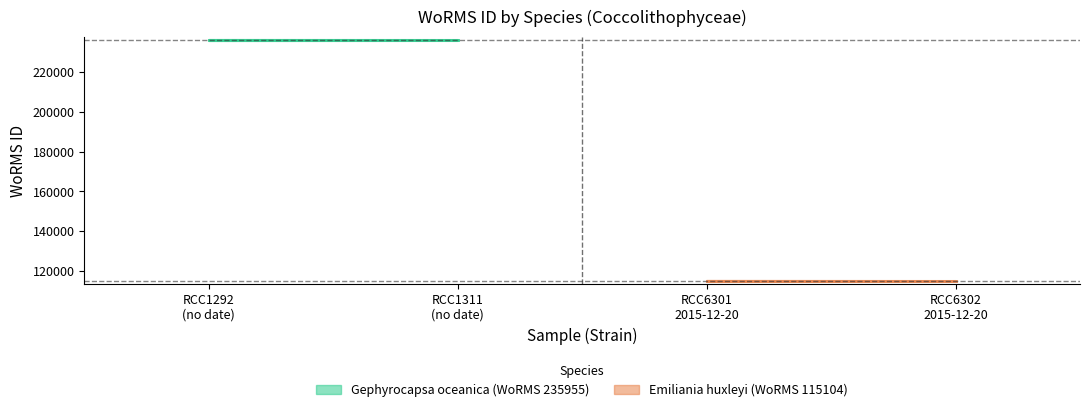

Which series has the largest total across all categories?

Gephyrocapsa oceanica